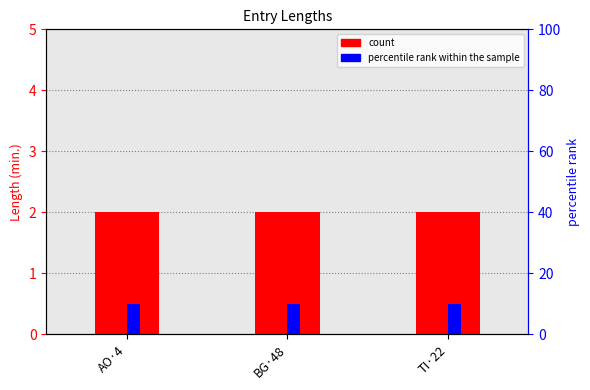

What is the spread (max minus min) of values at TI·22?

8